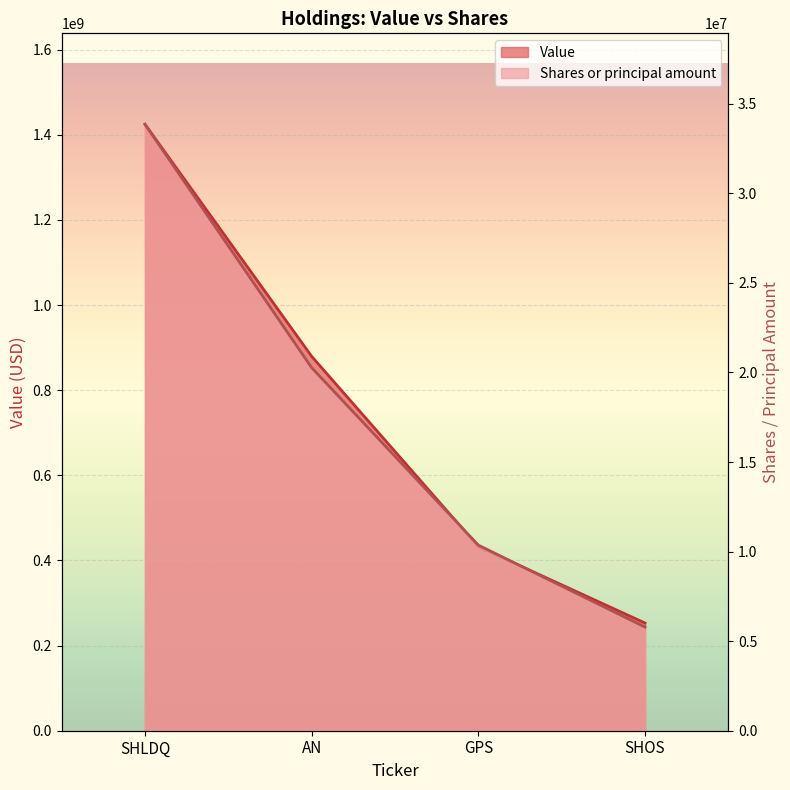

Between SHLDQ and SHOS, which series saw the biggest shift?

Value